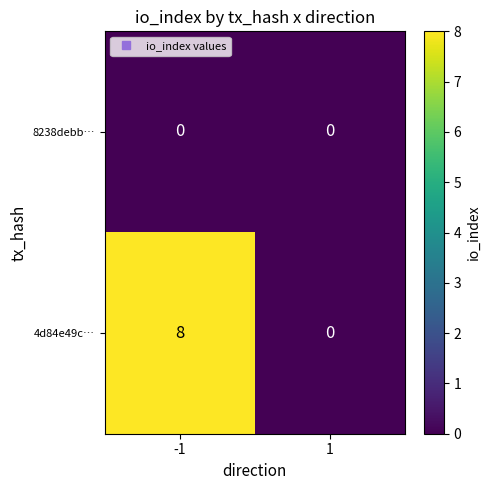

Reading left to right, extract all data points from this chart.

8238debb…: -1=0	1=0
4d84e49c…: -1=8	1=0